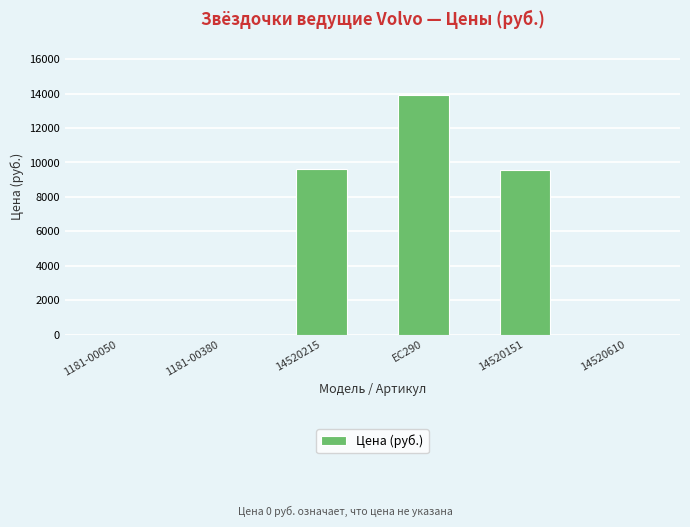

How many series are shown in this chart?

1